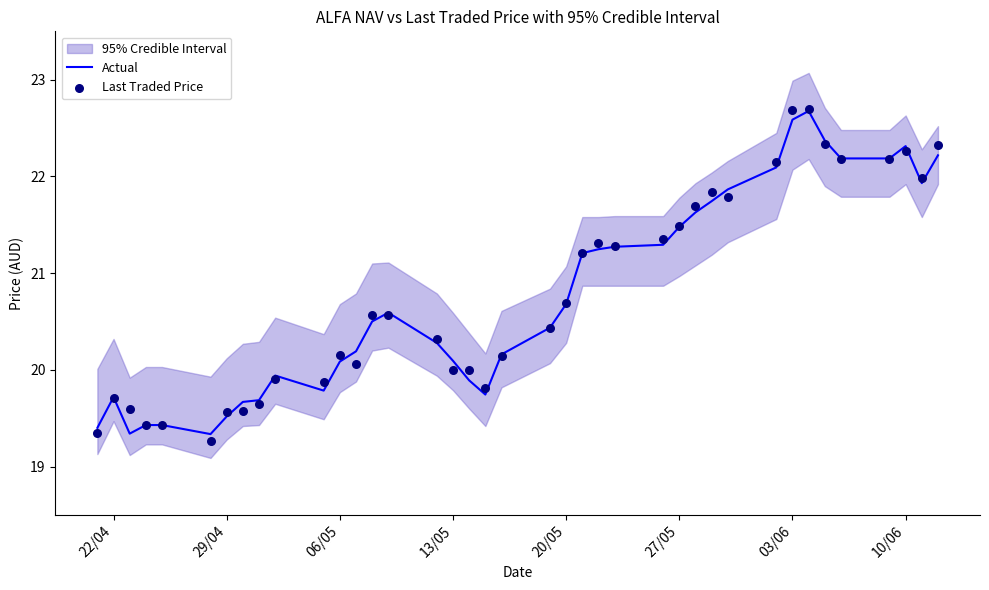

Which series has the widest spread of Y values?

Last Traded Price